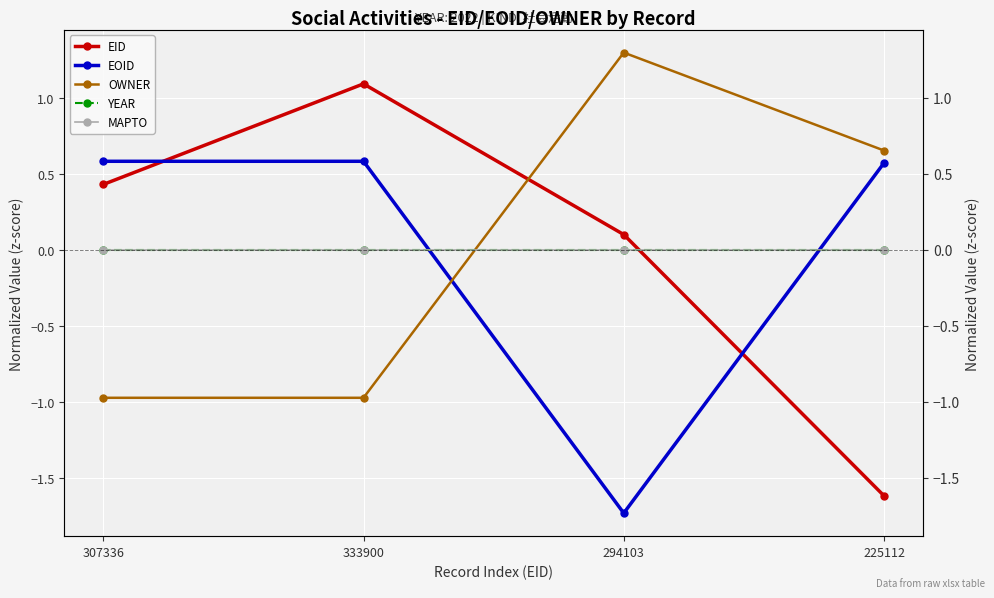

The MAPTO series shows 0.0 at 294103. True or false?

True